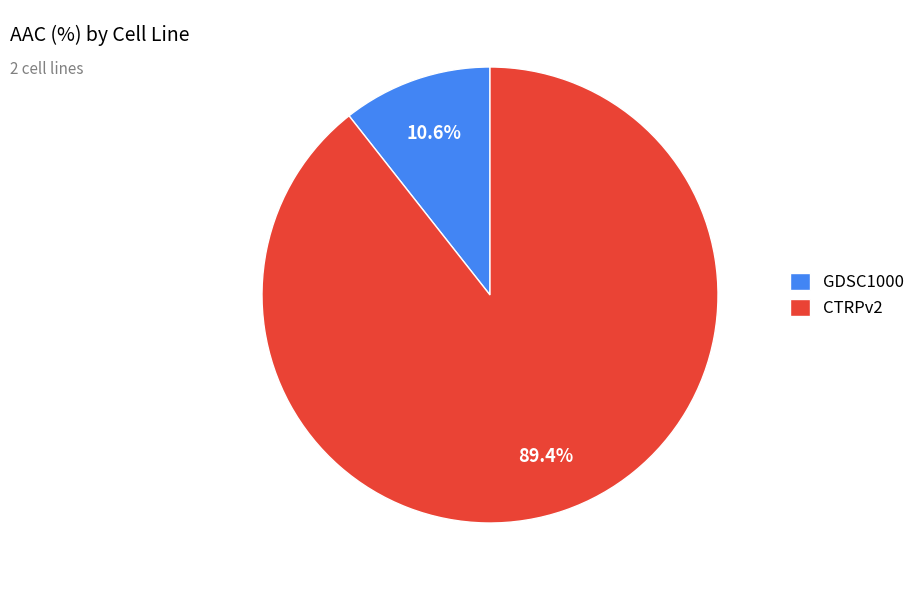

Which slice is the largest?

CTRPv2